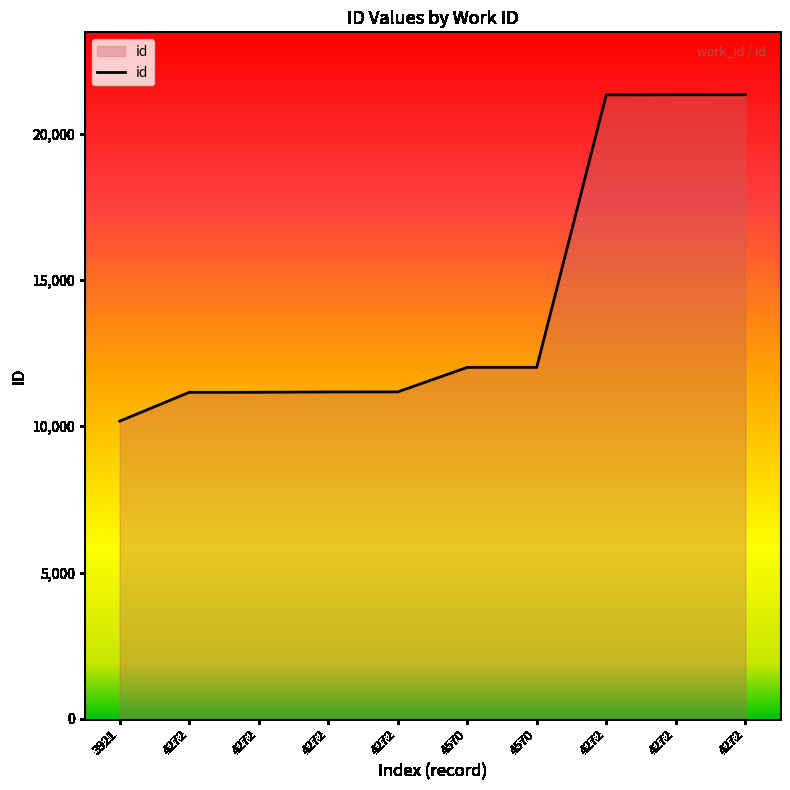

Does the chart display data point markers on the line(s)?

No